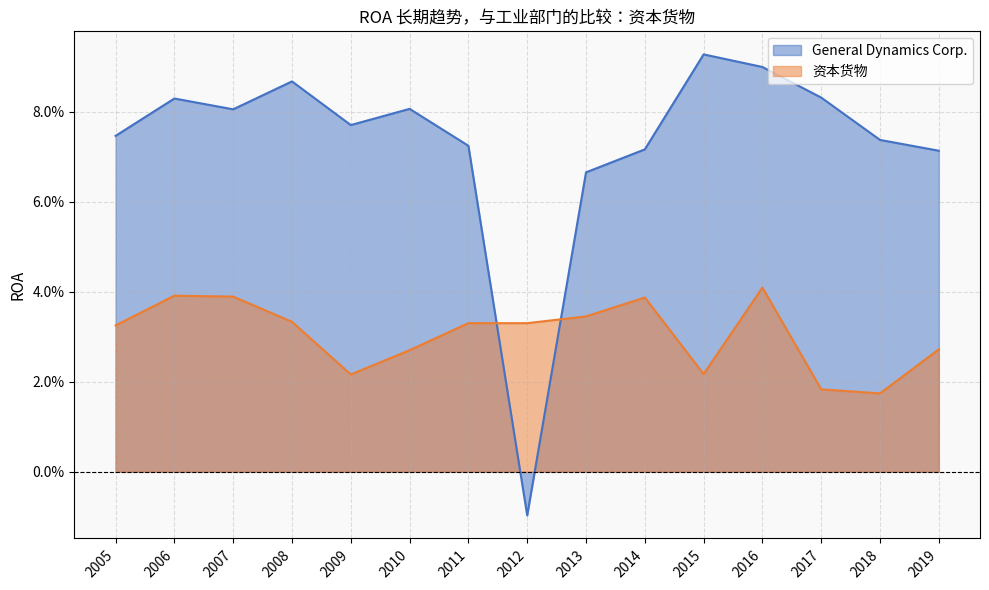

How many intersections are there between General Dynamics Corp. and 资本货物?

2